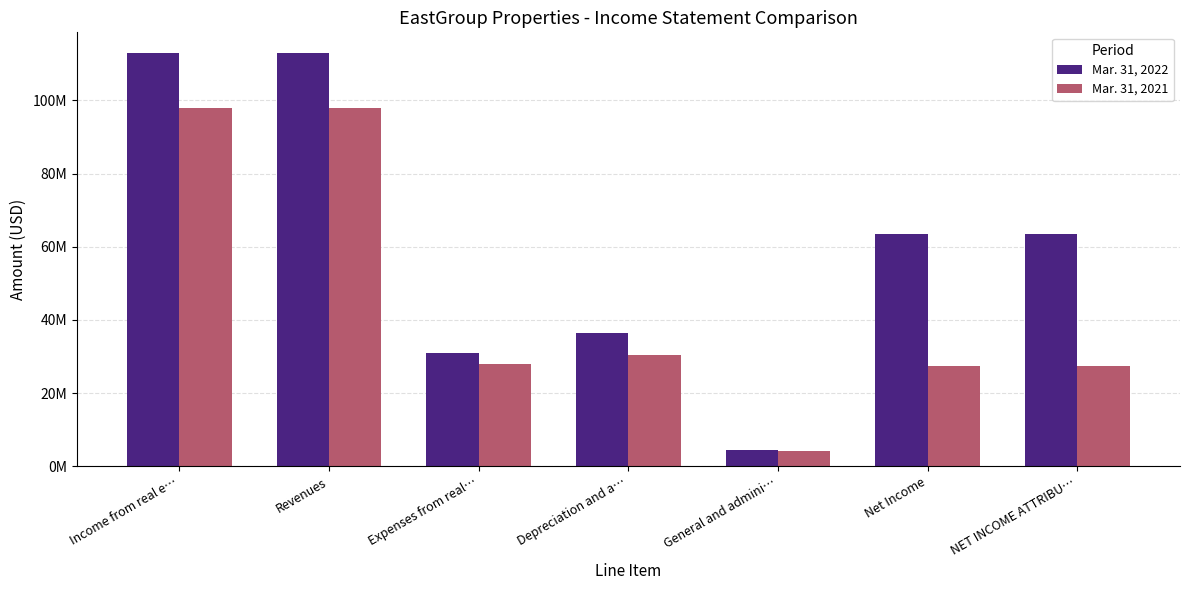

What is the difference between the Mar. 31, 2021 values at NET INCOME ATTRIBU… and Net Income?

18000